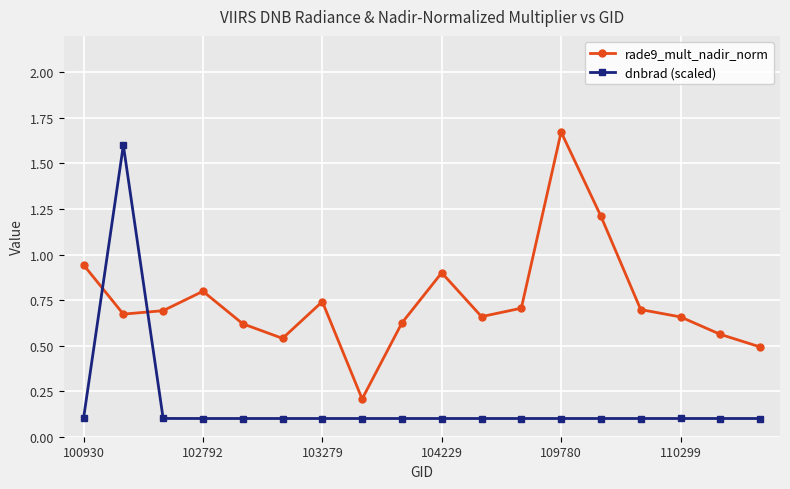

What is the highest value of the dnbrad (scaled) series?

1.6